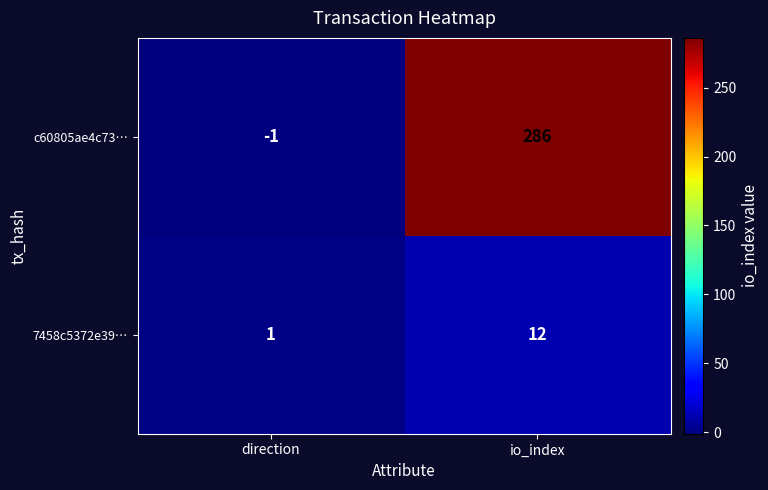

Reading right to left, transcribe all the data shown in this chart.

c60805ae4c73…: io_index=286	direction=-1
7458c5372e39…: io_index=12	direction=1